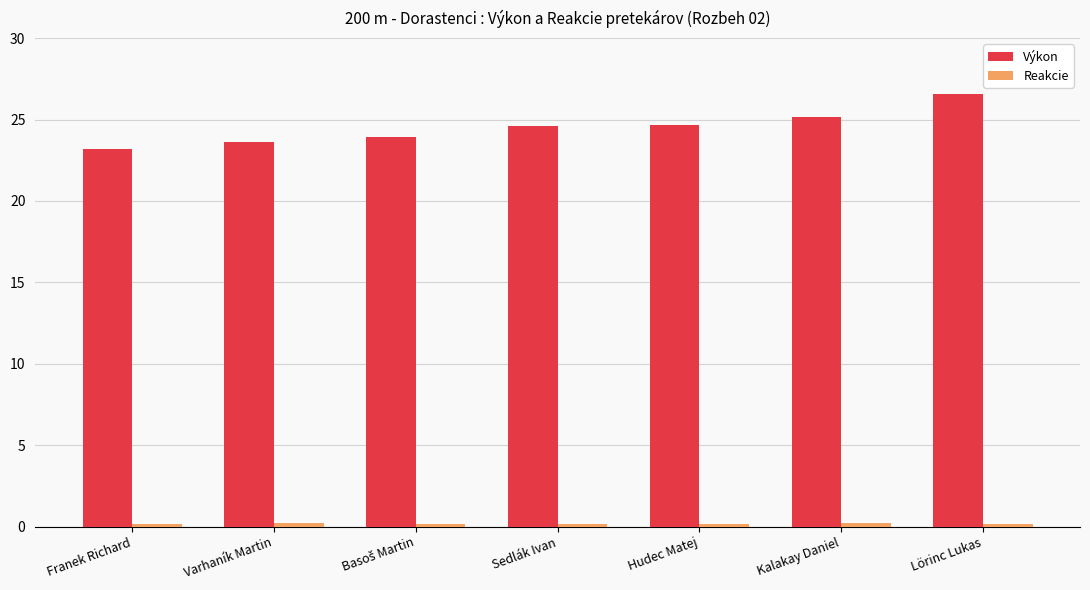

True or false: Výkon has a value of 24.6 at Hudec Matej.

True